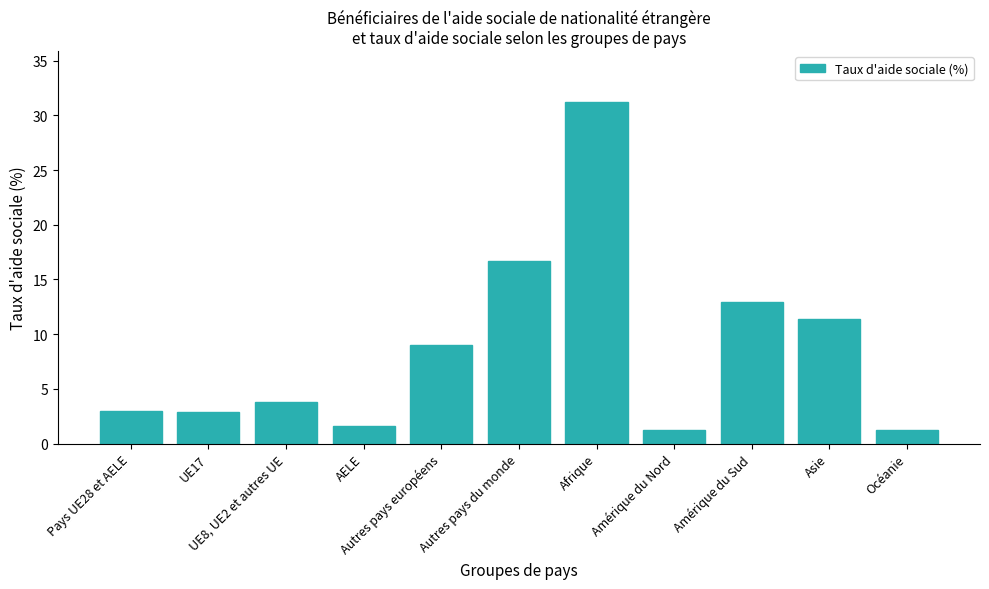

What is the greatest value displayed?

31.2